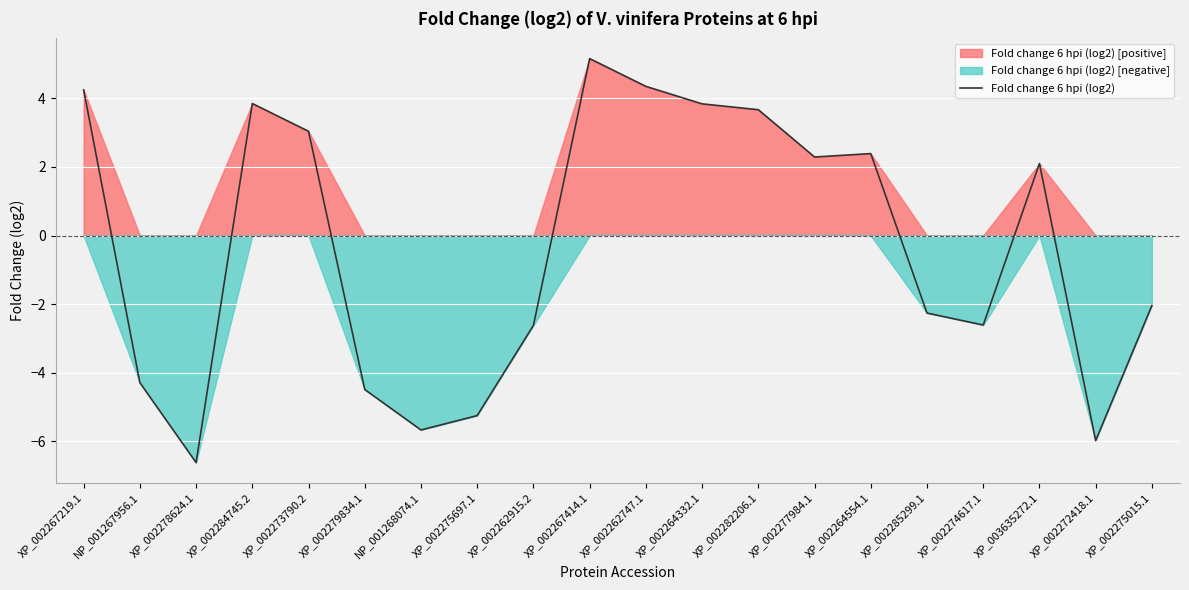

True or false: the data shows 1.9 at XP_002273790.2.

False